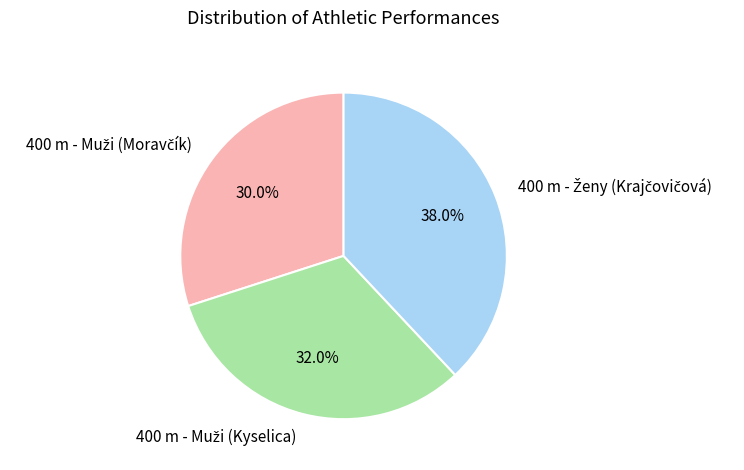

Does any single category account for the majority?

No